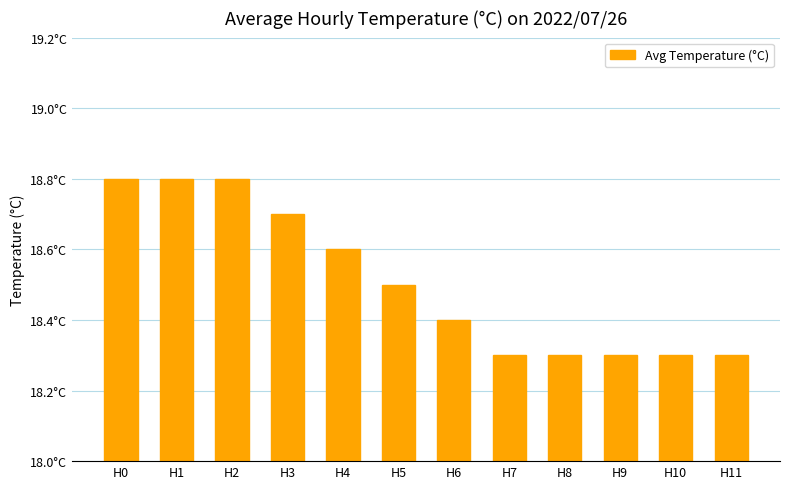

What is the change in value from H3 to H7?

-0.4